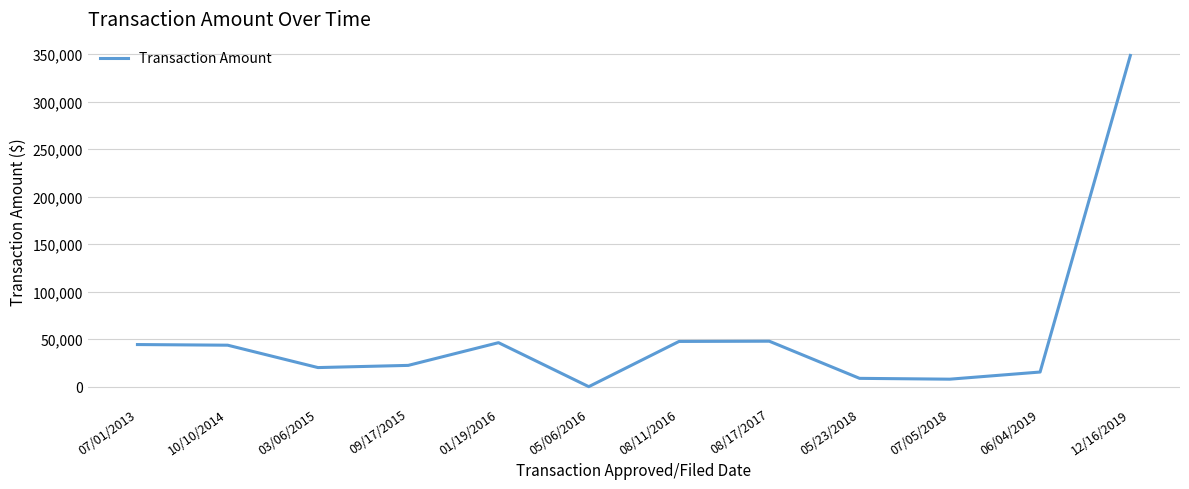

Is it true that the value at 09/17/2015 is 10358.2?

False